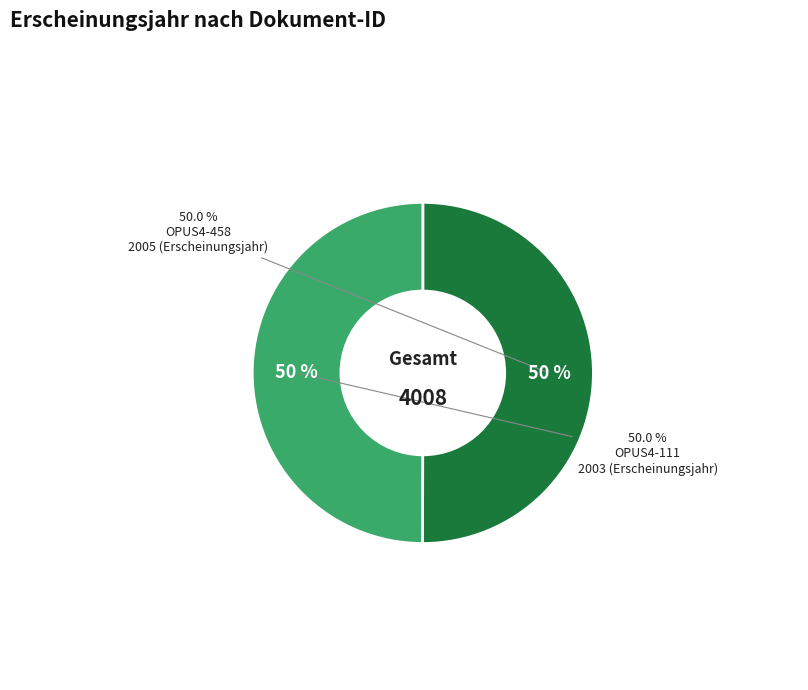

True or false: OPUS4-458 accounts for 50% of the total.

True